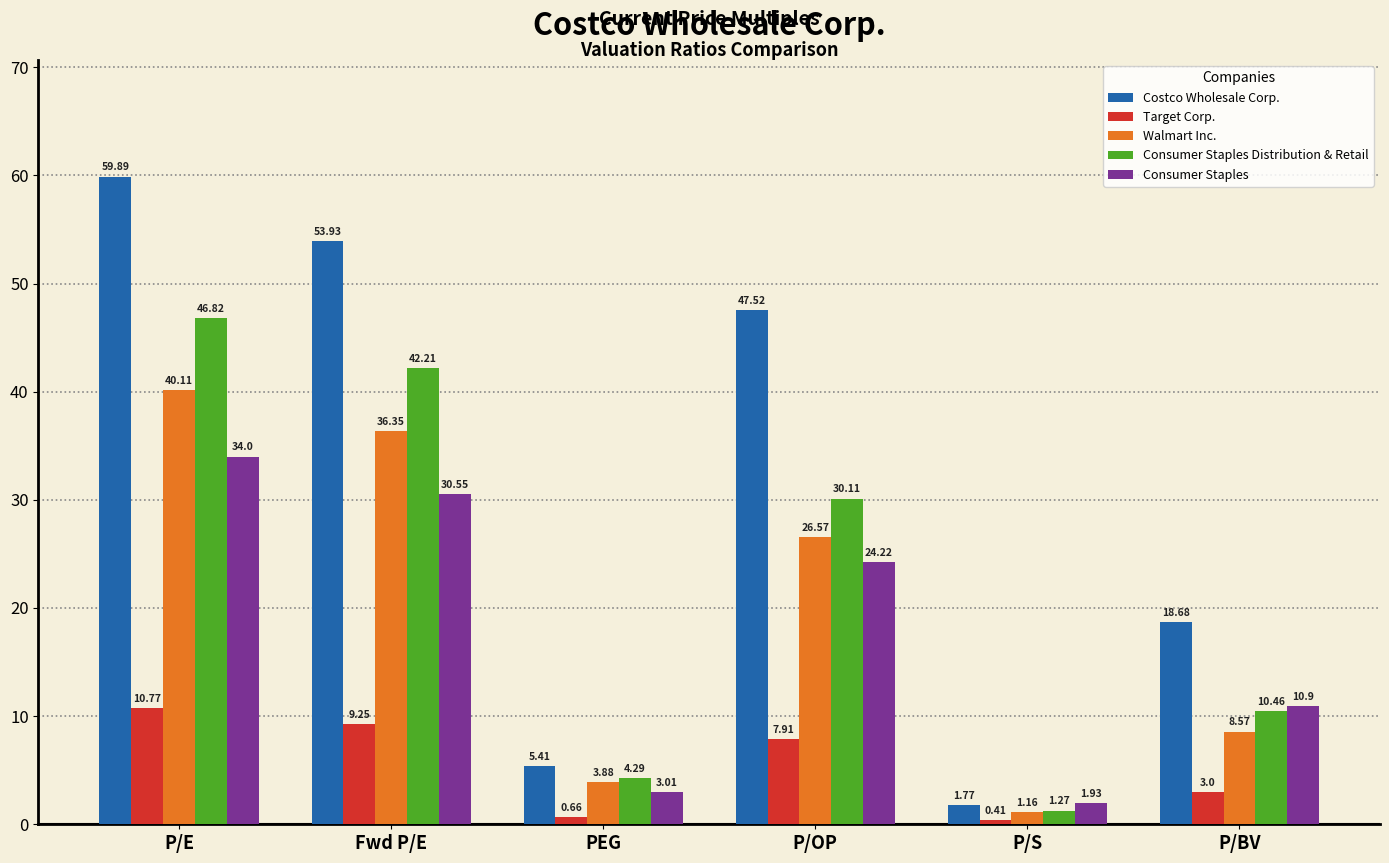

Rank the categories by Costco Wholesale Corp. value from highest to lowest.

P/E, Fwd P/E, P/OP, P/BV, PEG, P/S